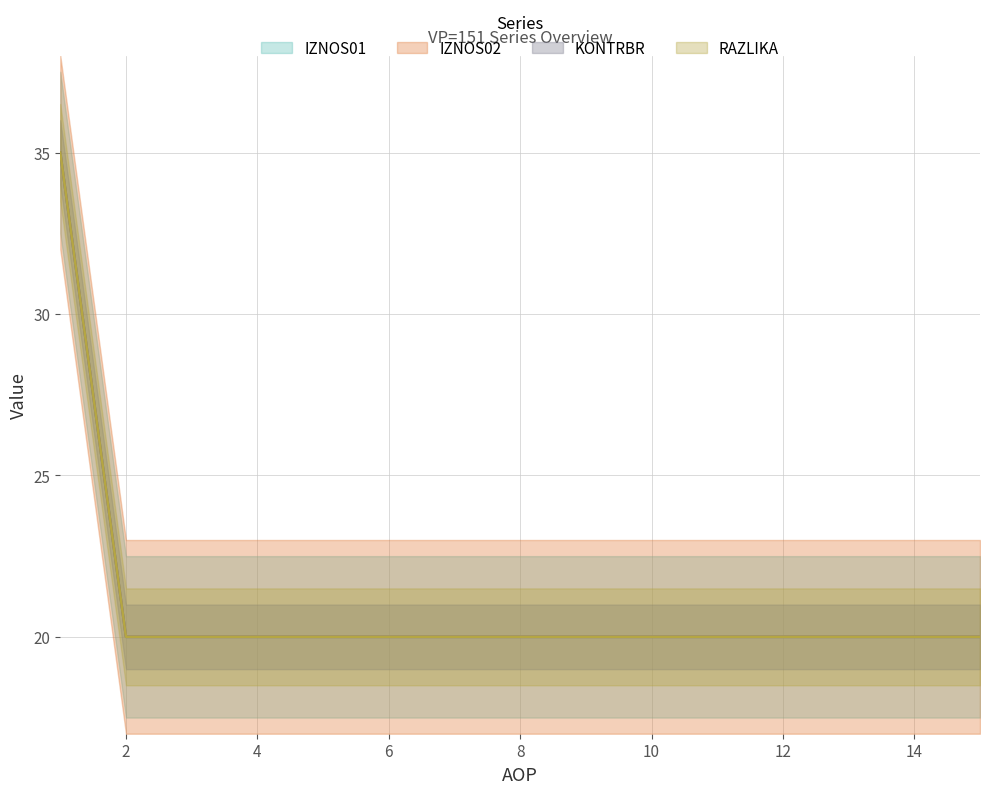

What is the smallest value displayed?

20